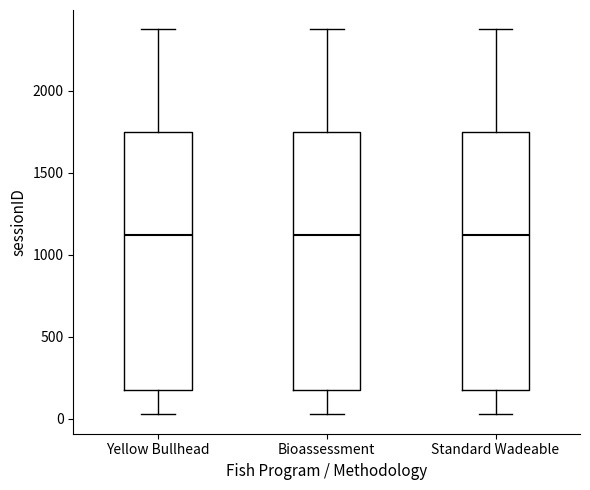

Reading left to right, read every box against the y-axis: the position of its median line, the range the box covers, and the ends of its whiskers. The values are not printed on the chart, so give them approximately, as read against the axis.

Yellow Bullhead: median 1100, box 200 to 1750, whiskers 50 to 2350
Bioassessment: median 1100, box 200 to 1750, whiskers 50 to 2350
Standard Wadeable: median 1100, box 200 to 1750, whiskers 50 to 2350